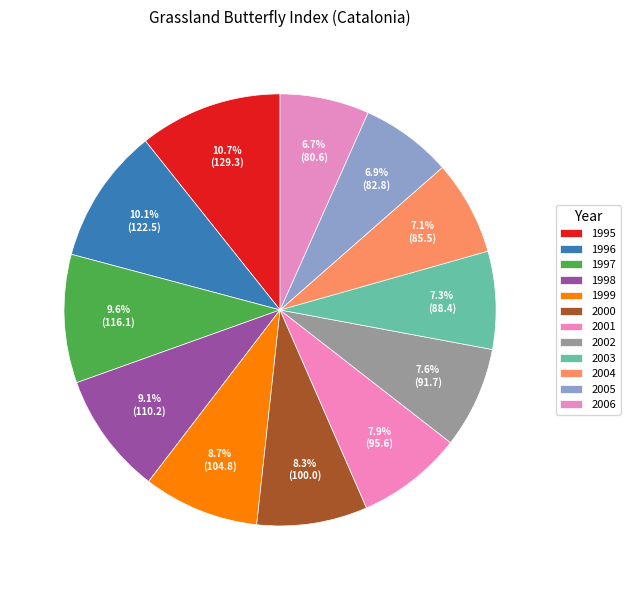

What percentage do 1996 and 1999 together represent?

18.8%